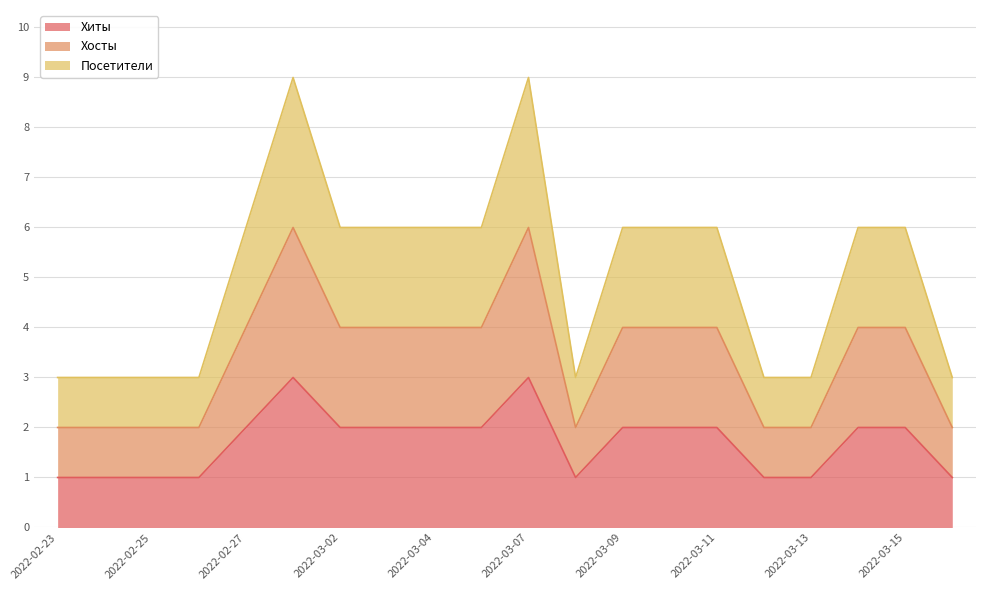

Rank the series by their average value, from highest to lowest.

Хиты, Посетители, Хосты